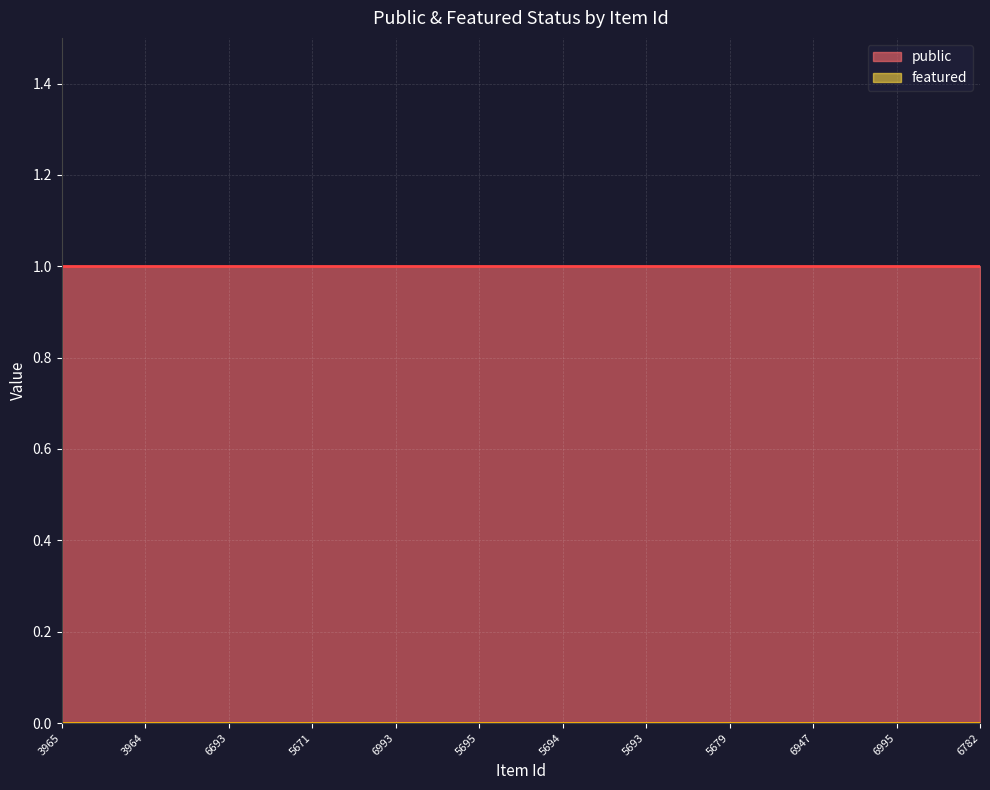

What is the total value across all series at 5694?

1.0